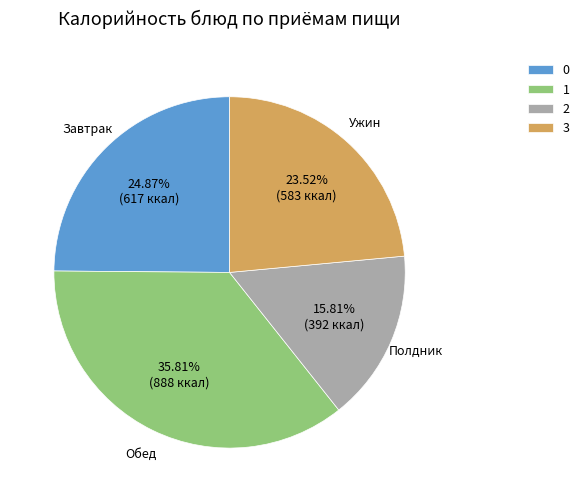

How many segments does this pie chart have?

4